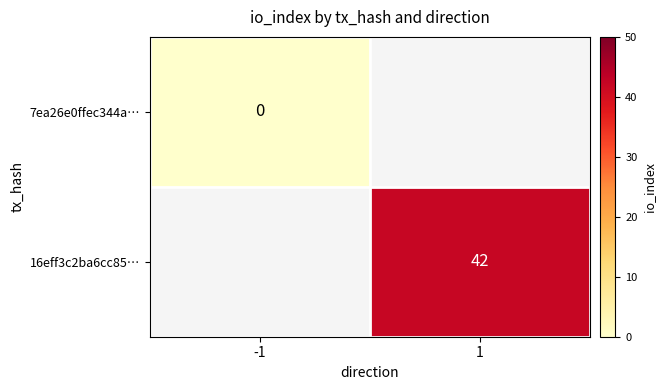

Is the value of 16eff3c2ba6cc85… at 1 greater than the value of 7ea26e0ffec344a… at -1?

Yes